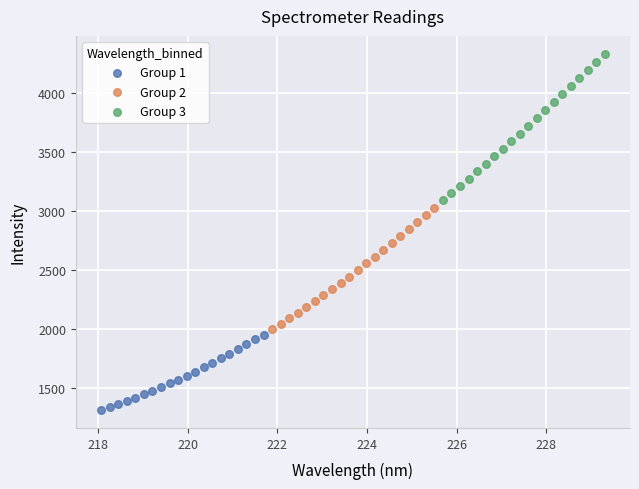

Which series reaches the maximum Y coordinate?

Group 3